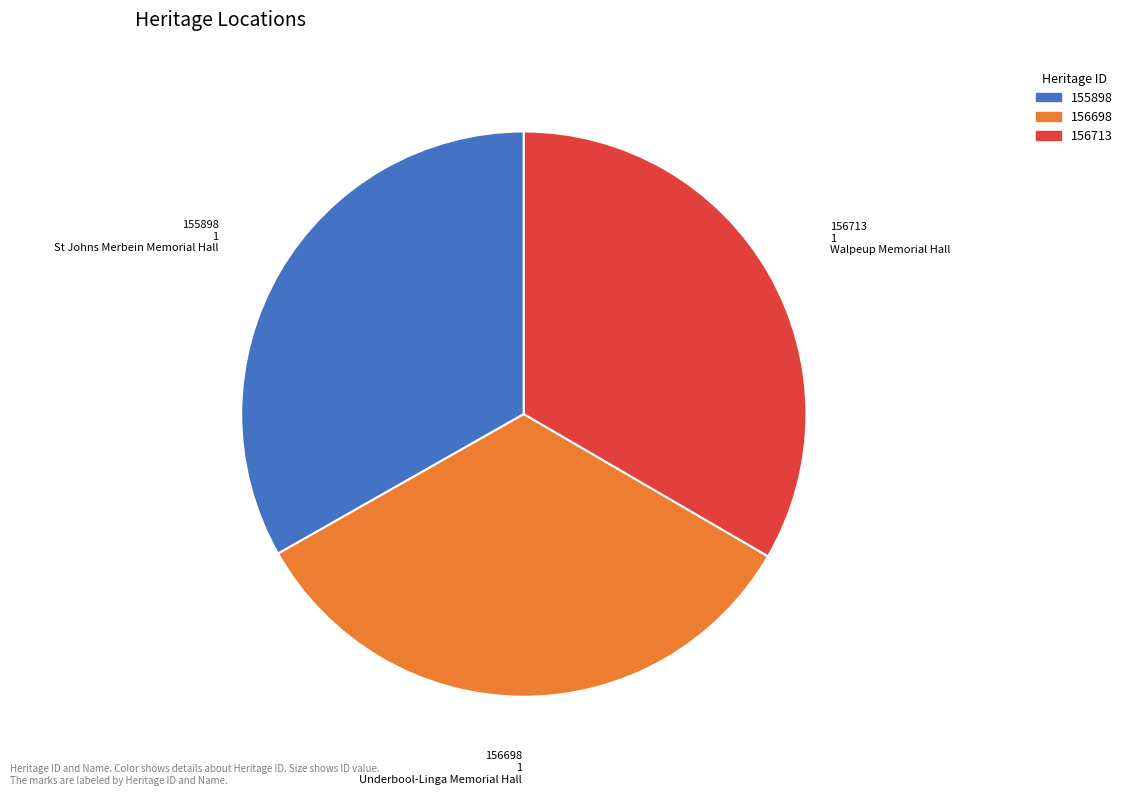

Does any single category account for the majority?

No